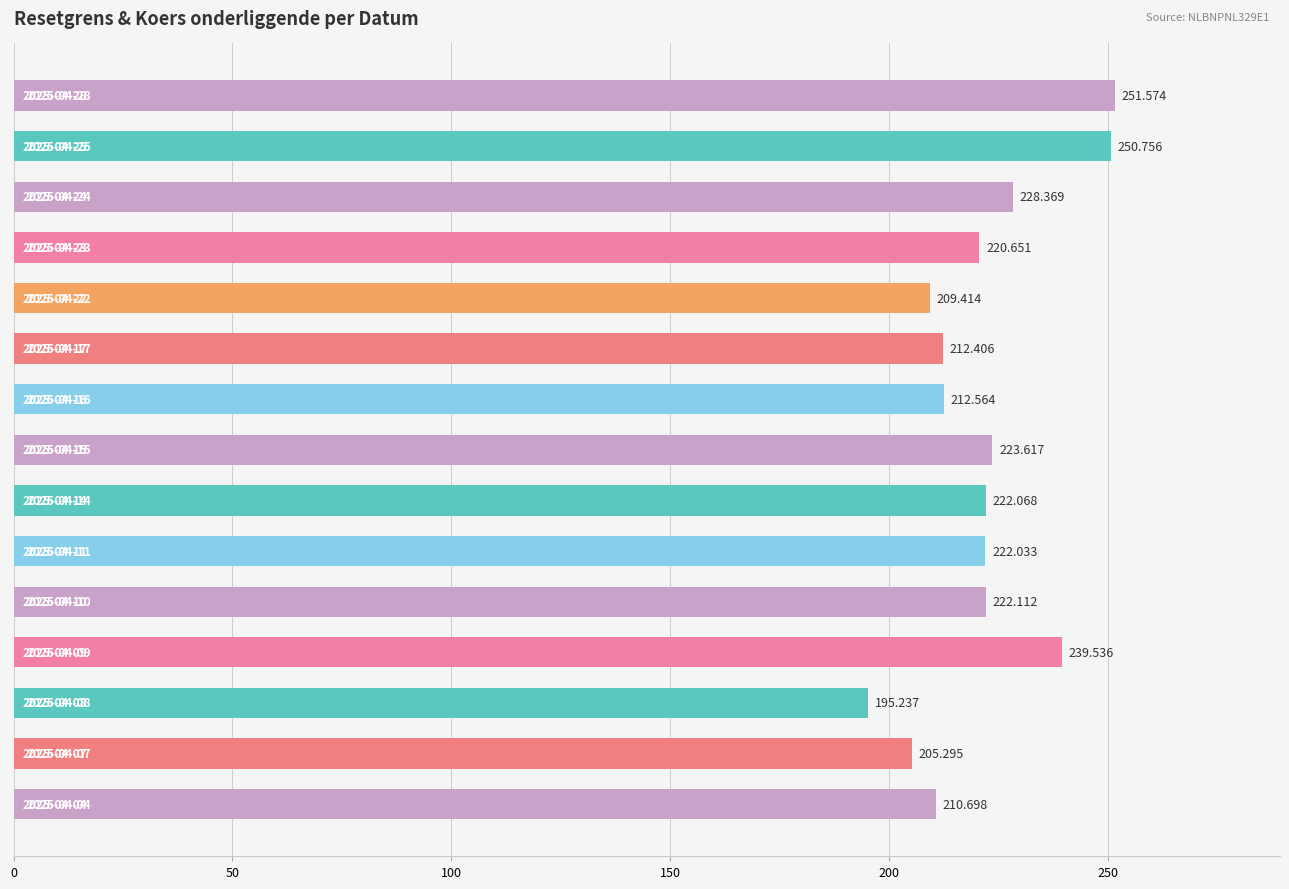

Does the chart contain stacked bars?

No